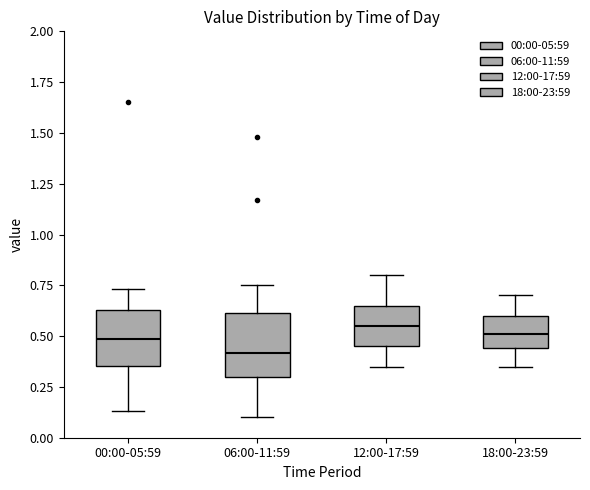

Where does the median line of the box for 06:00-11:59 sit on the y-axis? The values are not printed on the chart, so give them approximately, as read against the axis.

0.40